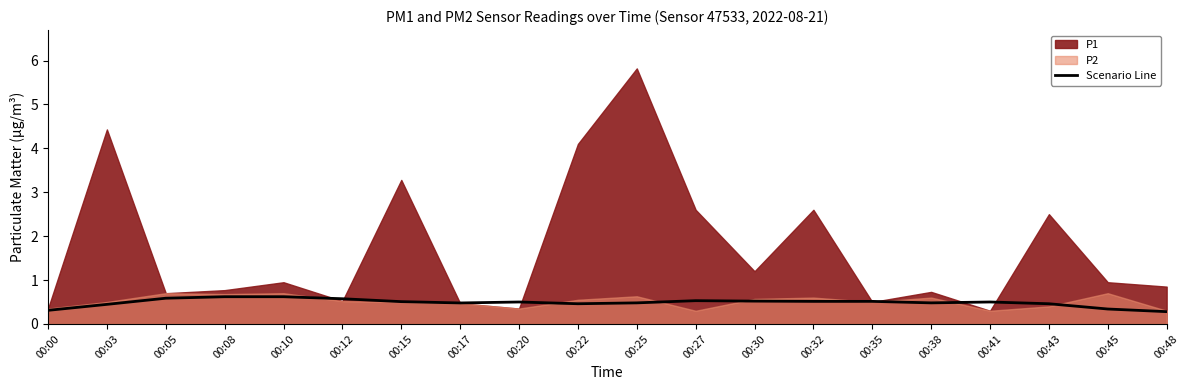

True or false: Scenario Line has a value of 0.6 at 00:10.

True